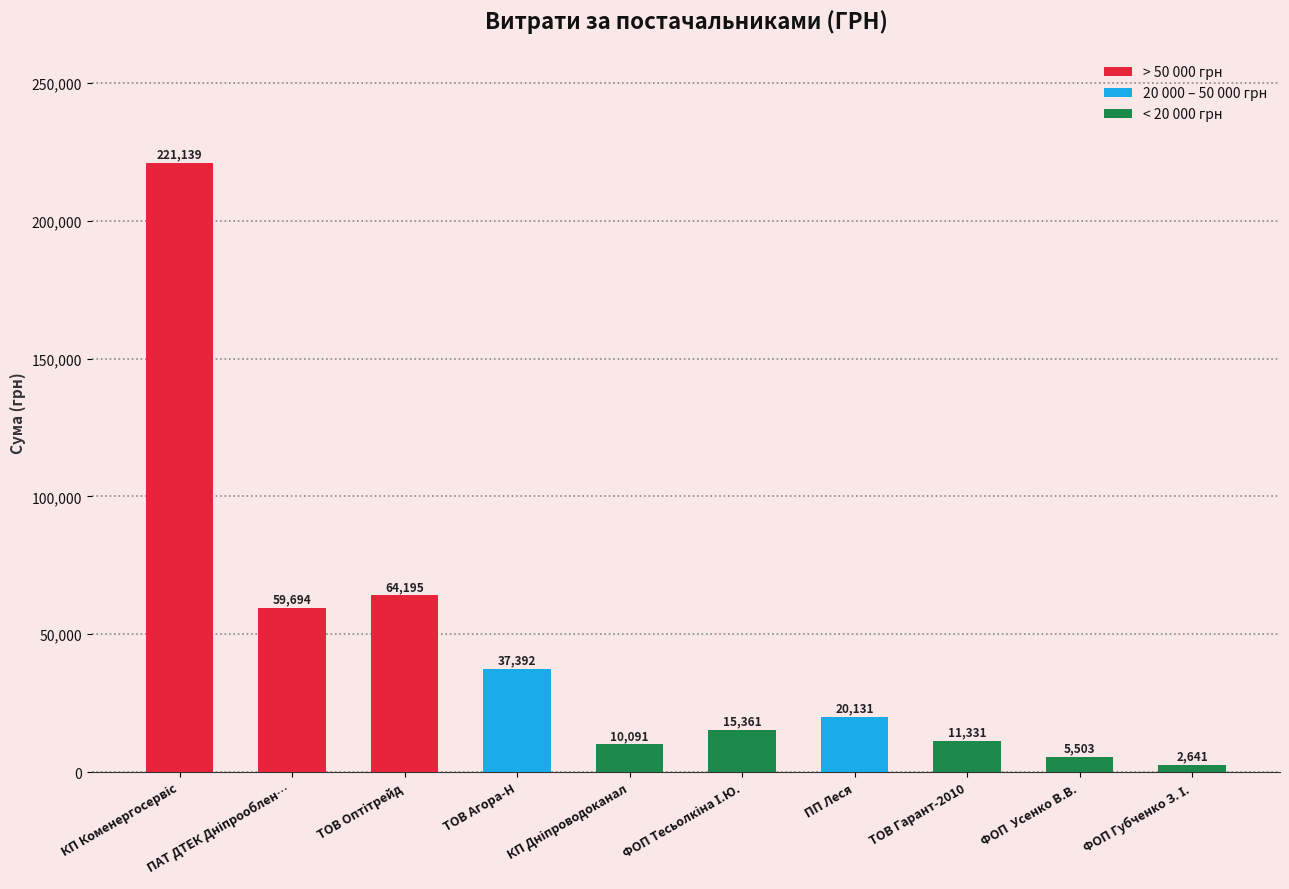

What value does the data have at ТОВ Гарант-2010?

11331.3